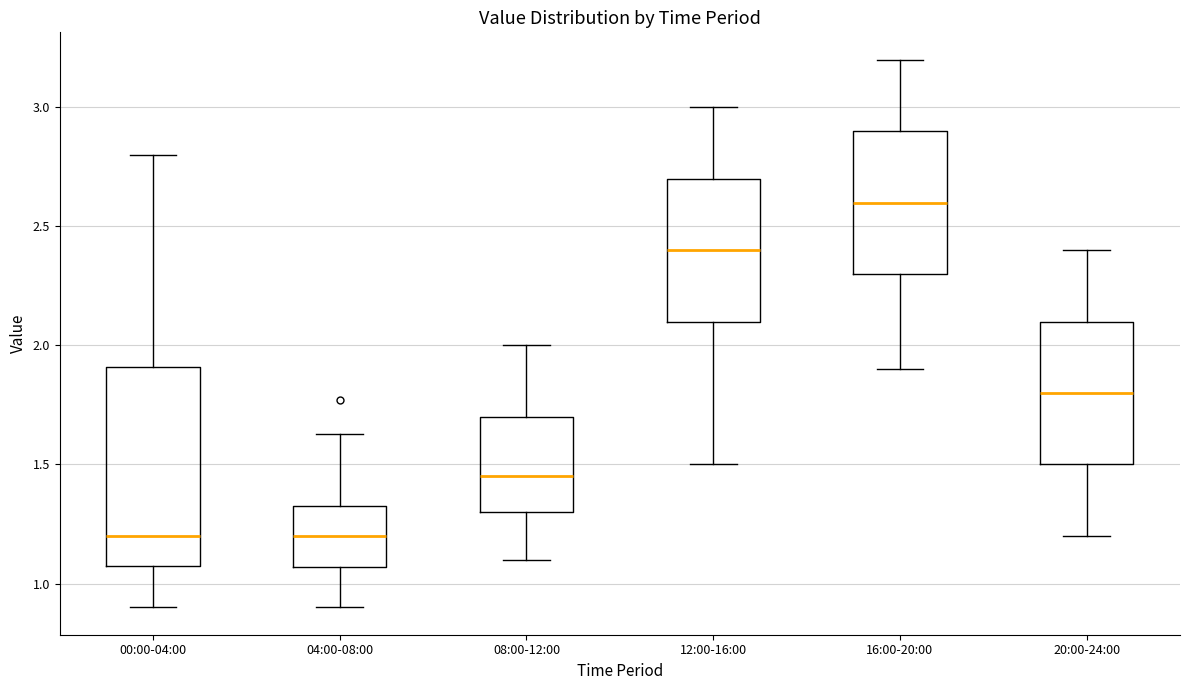

Comparing the boxes themselves (not the whiskers), which one is the tallest?

00:00-04:00